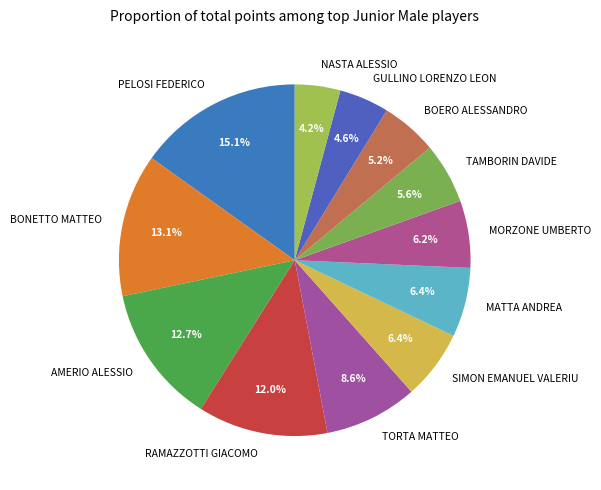

True or false: GULLINO LORENZO LEON accounts for 5% of the total.

True